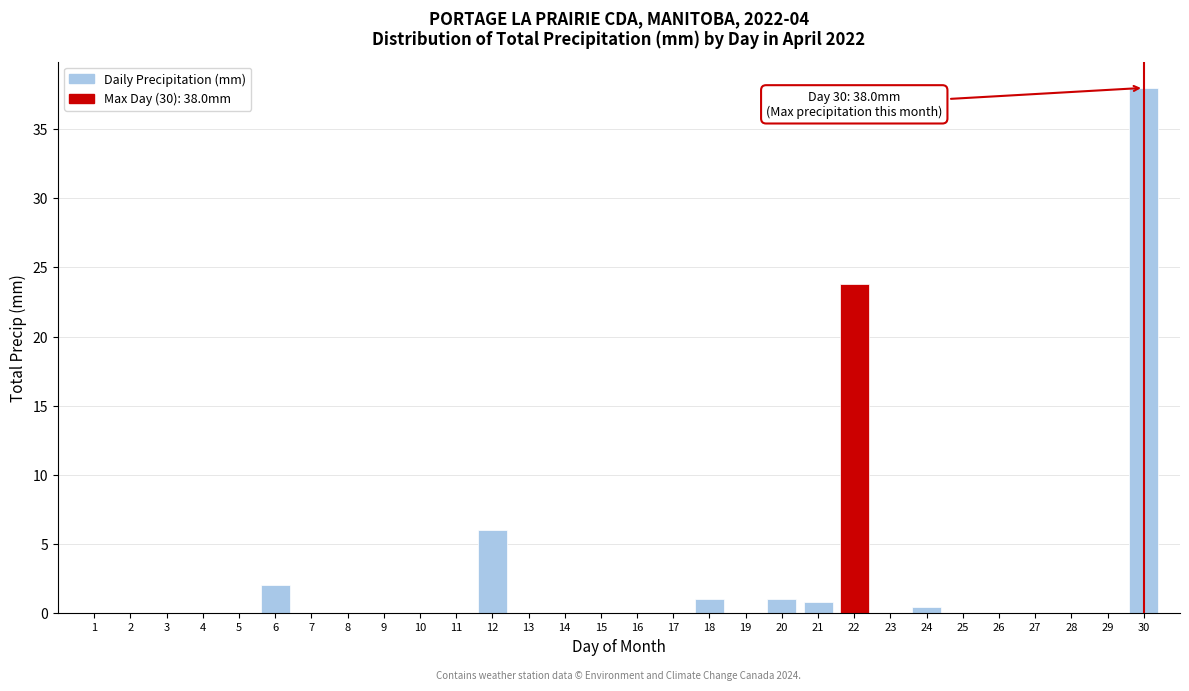

Reading right to left, list all the values displayed in this chart.

30=38.0	29=0.0	28=0.0	27=0.0	26=0.0	25=0.0	24=0.4	23=0.0	22=23.8	21=0.8	20=1.0	19=0.0	18=1.0	17=0.0	16=0.0	15=0.0	14=0.0	13=0.0	12=6.0	11=0.0	10=0.0	9=0.0	8=0.0	7=0.0	6=2.0	5=0.0	4=0.0	3=0.0	2=0.0	1=0.0